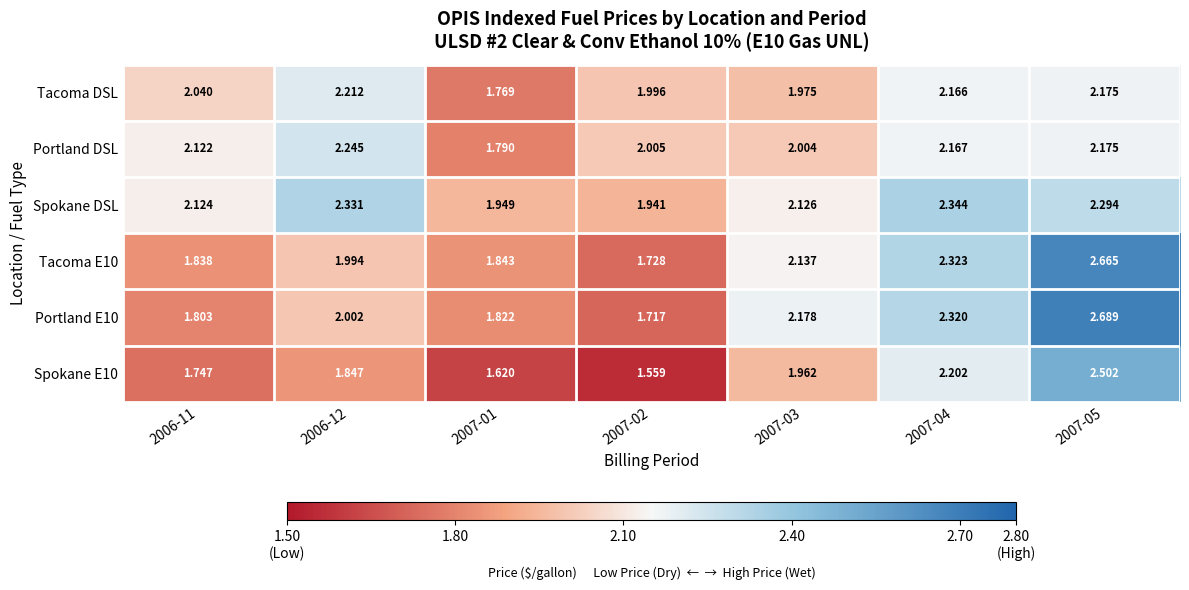

Which series has the largest total across all categories?

Spokane DSL